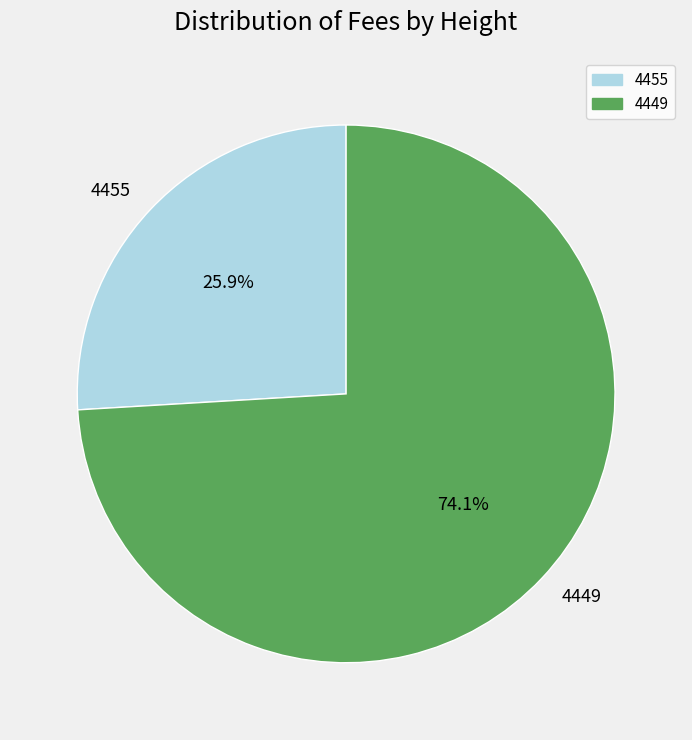

Is it true that 4455 is 26% of the pie?

True